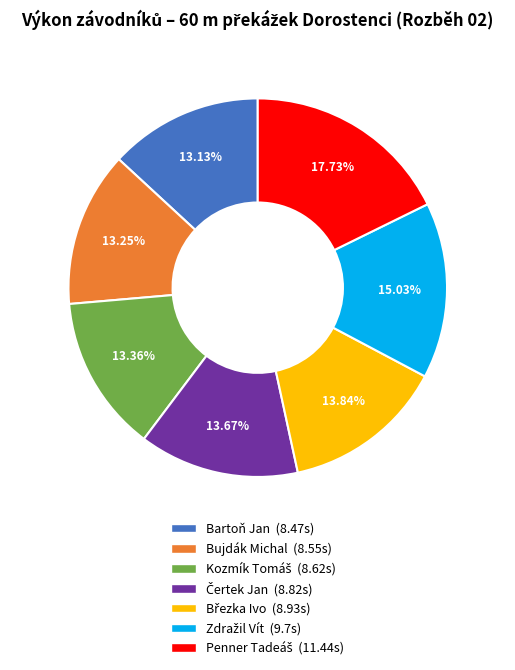

The Bartoň Jan slice represents 1% of the pie. True or false?

False